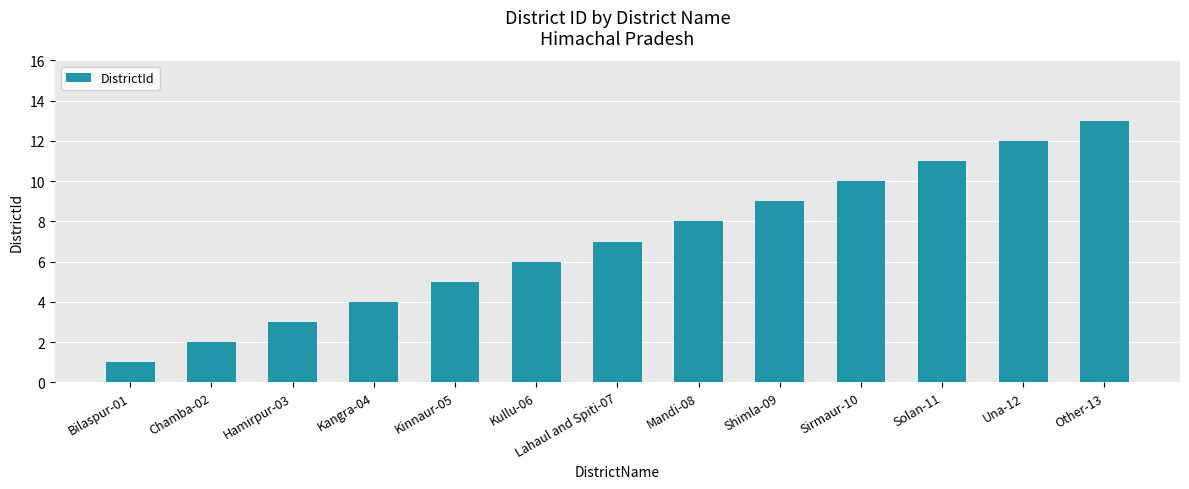

What is the value of the 4th bar from the left?

4